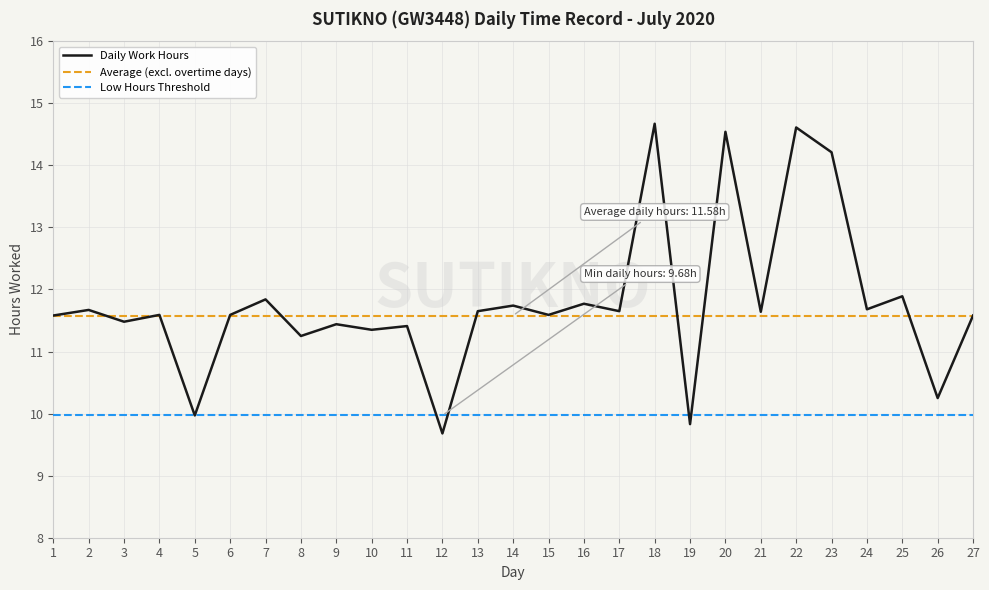

What value does the Average (excl. overtime days) series have at 11?

11.6